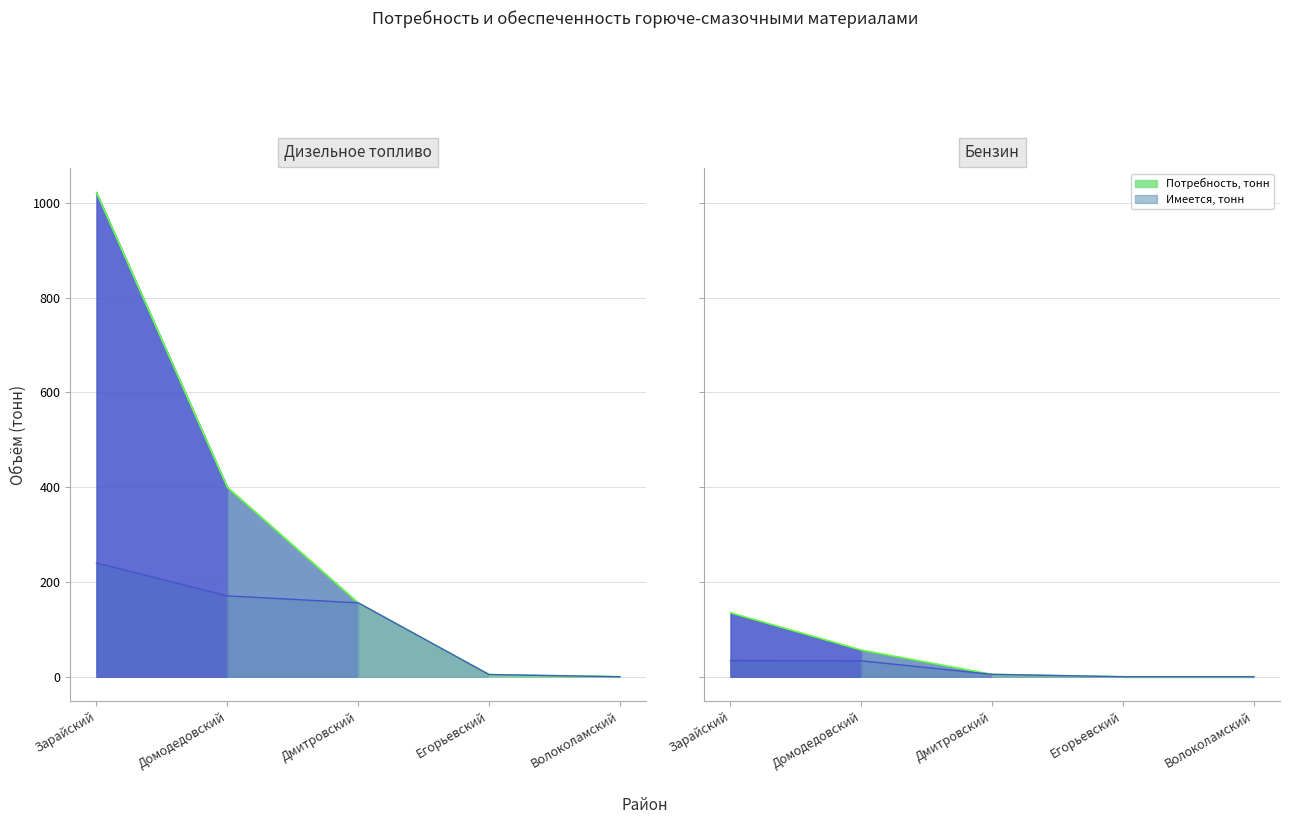

Does the chart have visible grid lines?

Yes